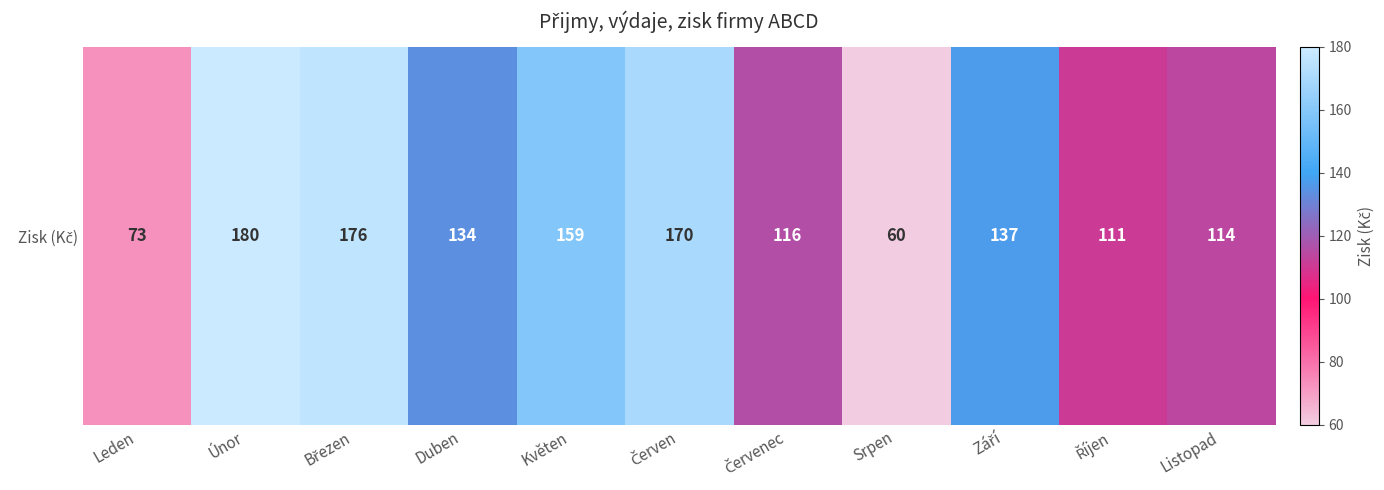

Which category has the highest value across all series?

Únor